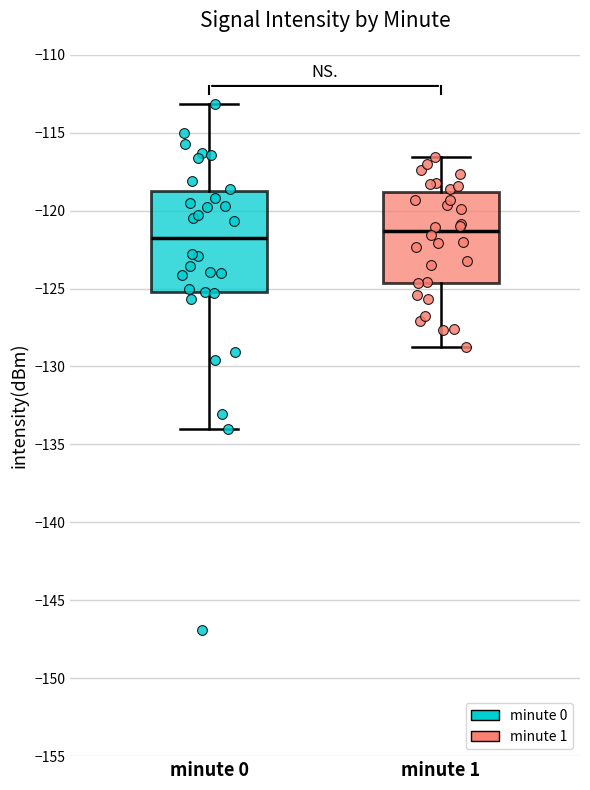

Reading left to right, transcribe this box plot: for each box, give where its median line is, the range the box spans, and where its two whiskers end, as read against the y-axis. The values are not printed on the chart, so give them approximately, as read against the axis.

minute 0: median -122.0, box -125.0 to -118.5, whiskers -134.0 to -113.0
minute 1: median -121.5, box -124.5 to -119.0, whiskers -129.0 to -116.5